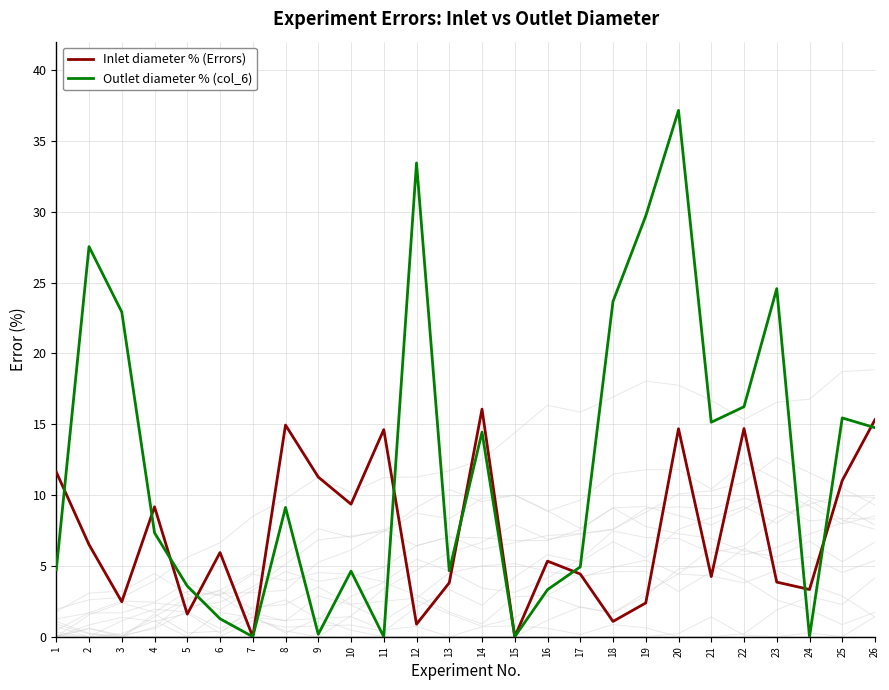

At which label does Inlet diameter % (Errors) reach its peak?

14